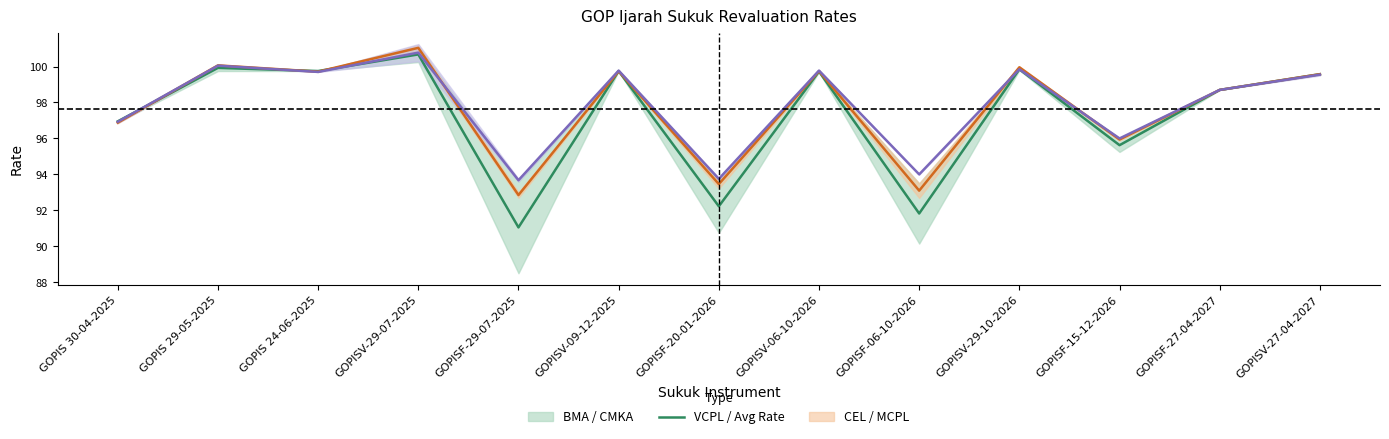

Rank the categories by BMA / CMKA mid value from highest to lowest.

GOPISV-29-07-2025, GOPIS 29-05-2025, GOPISV-29-10-2026, GOPIS 24-06-2025, GOPISV-09-12-2025, GOPISV-06-10-2026, GOPISV-27-04-2027, GOPISF-27-04-2027, GOPIS 30-04-2025, GOPISF-15-12-2026, GOPISF-20-01-2026, GOPISF-06-10-2026, GOPISF-29-07-2025